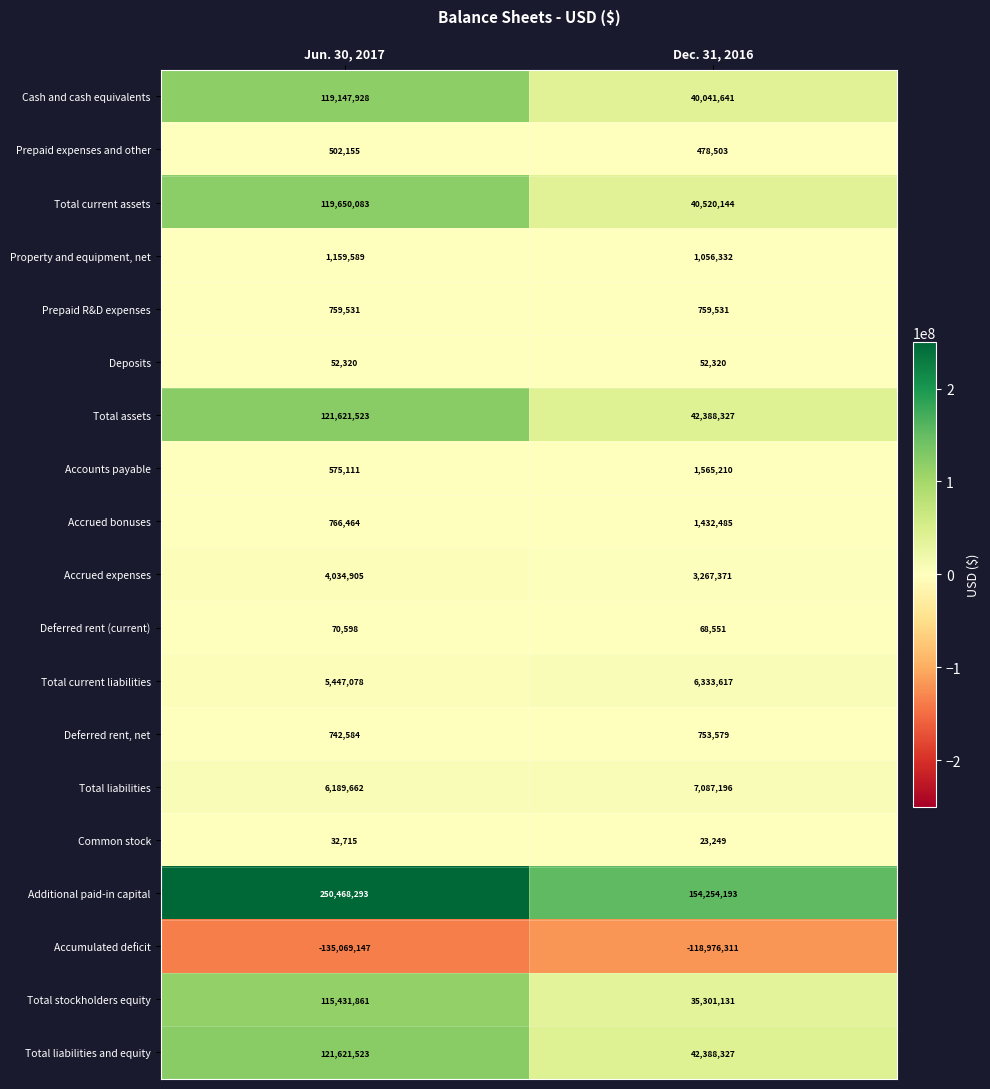

True or false: Common stock has a value of 32715 at Jun. 30, 2017.

True